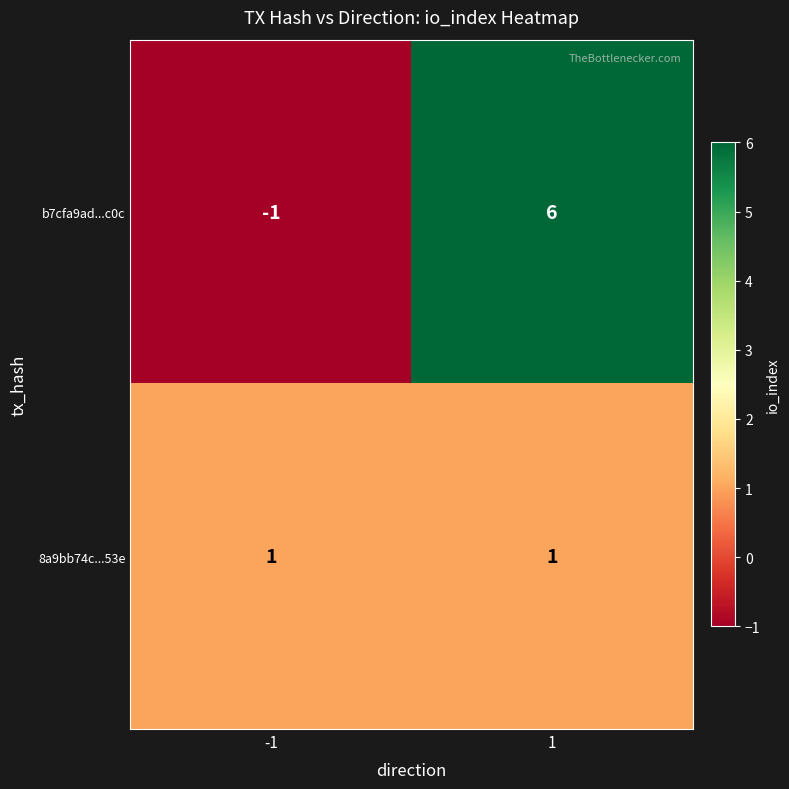

What is the maximum value shown in the chart?

6